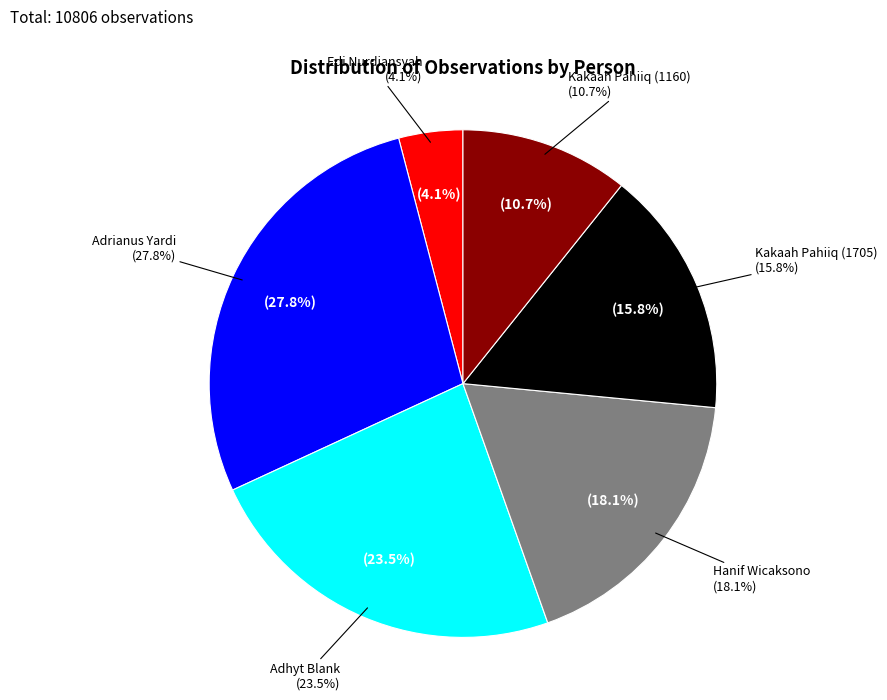

Is it true that Hanif Wicaksono is 18% of the pie?

True